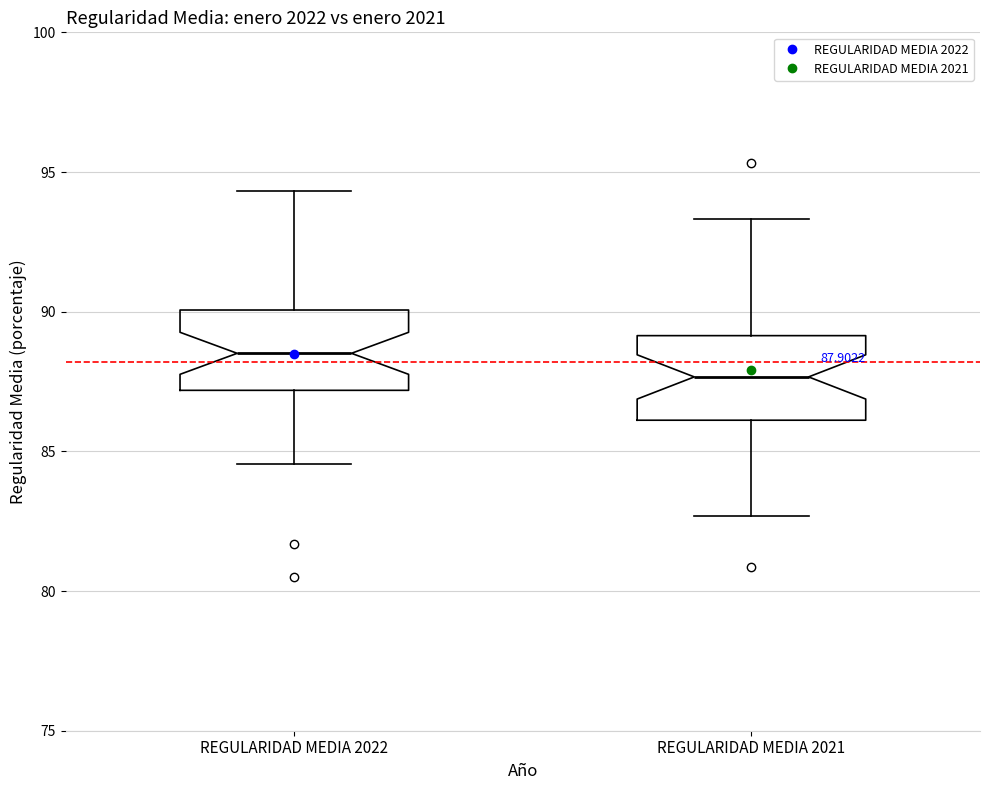

Which box has the highest median line?

REGULARIDAD MEDIA 2022